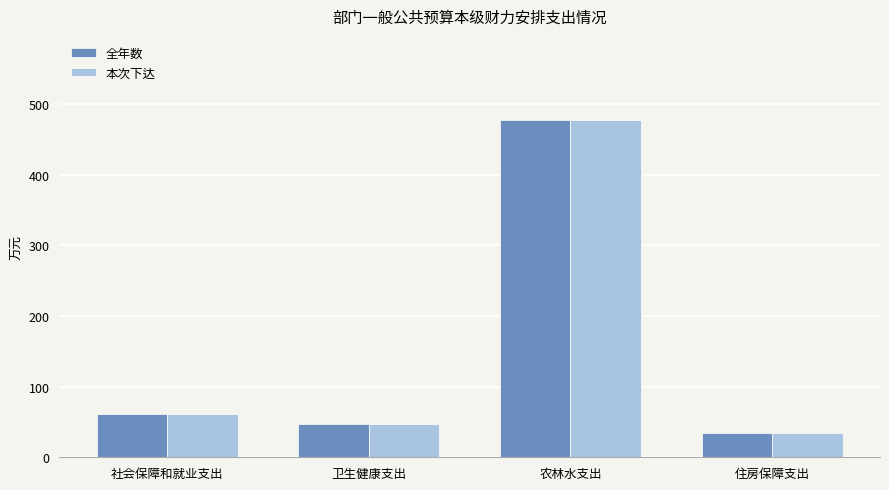

Count the number of categories in the chart.

4